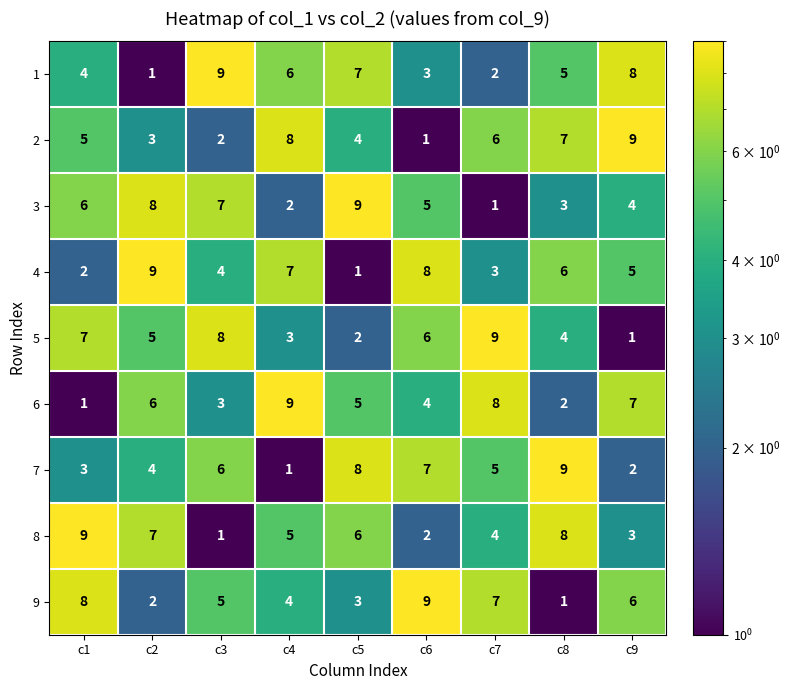

At how many categories does at least one series exceed 7?

9